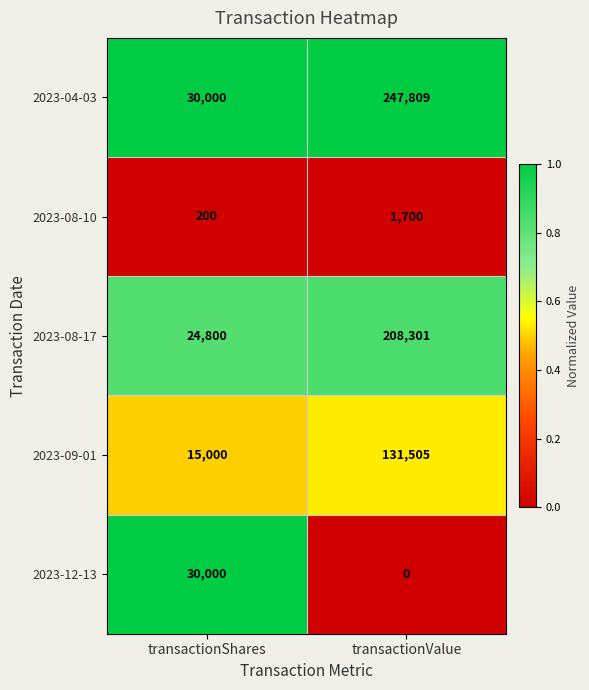

Which series changed the most between transactionShares and transactionValue?

2023-04-03